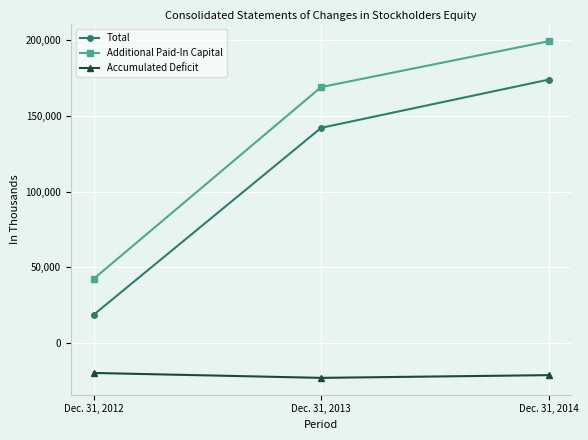

Reading left to right, transcribe all the data shown in this chart.

Total: 18730	142038	173834
Additional Paid-In Capital: 42409	168949	199169
Accumulated Deficit: -19746	-22985	-21191